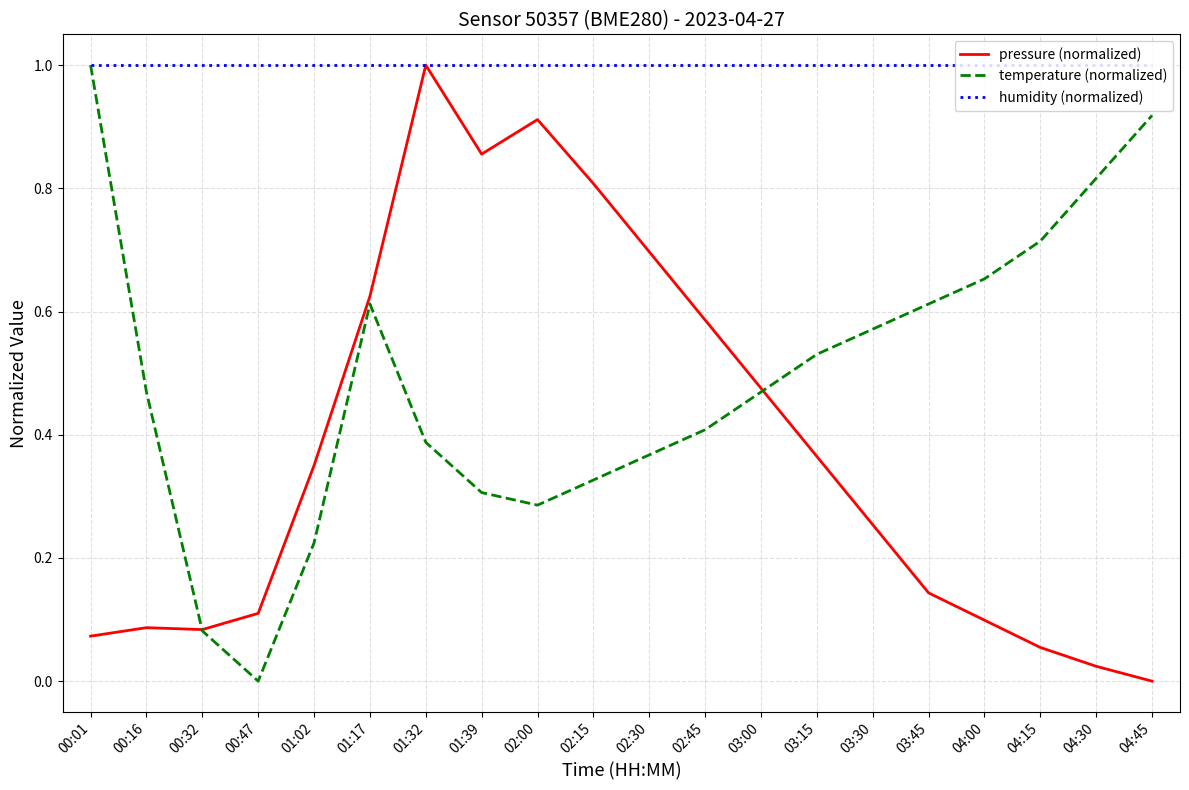

At how many categories does at least one series exceed 0?

20